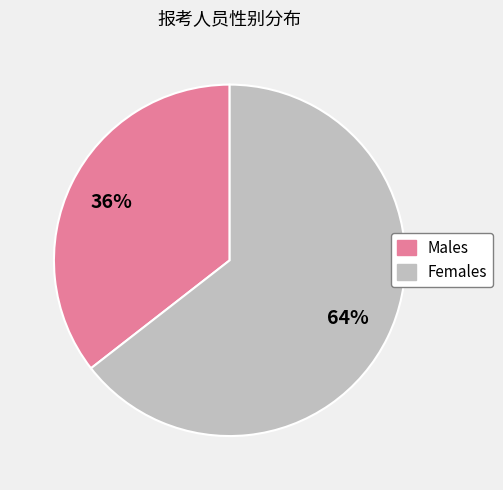

Is it true that Females is 72% of the pie?

False